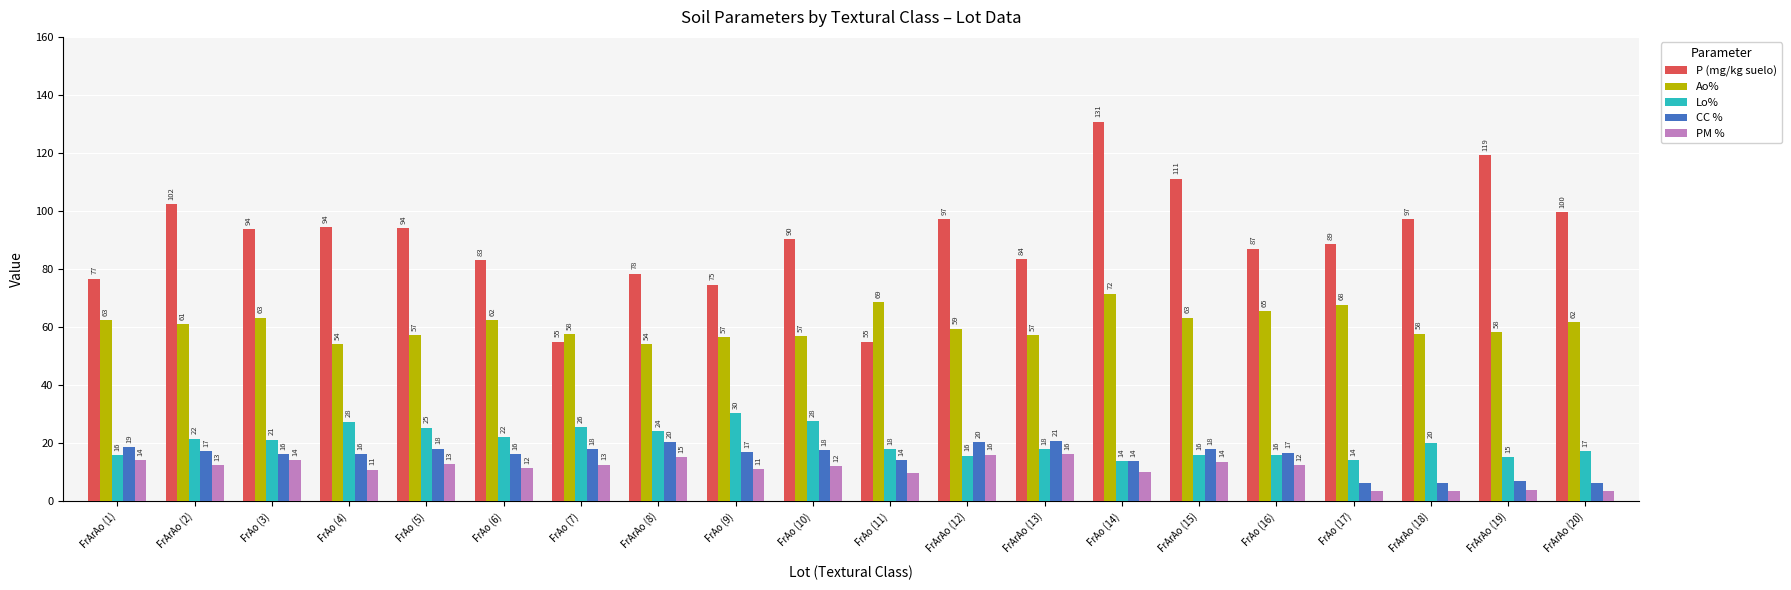

How many data points in PM % are above 12?

11